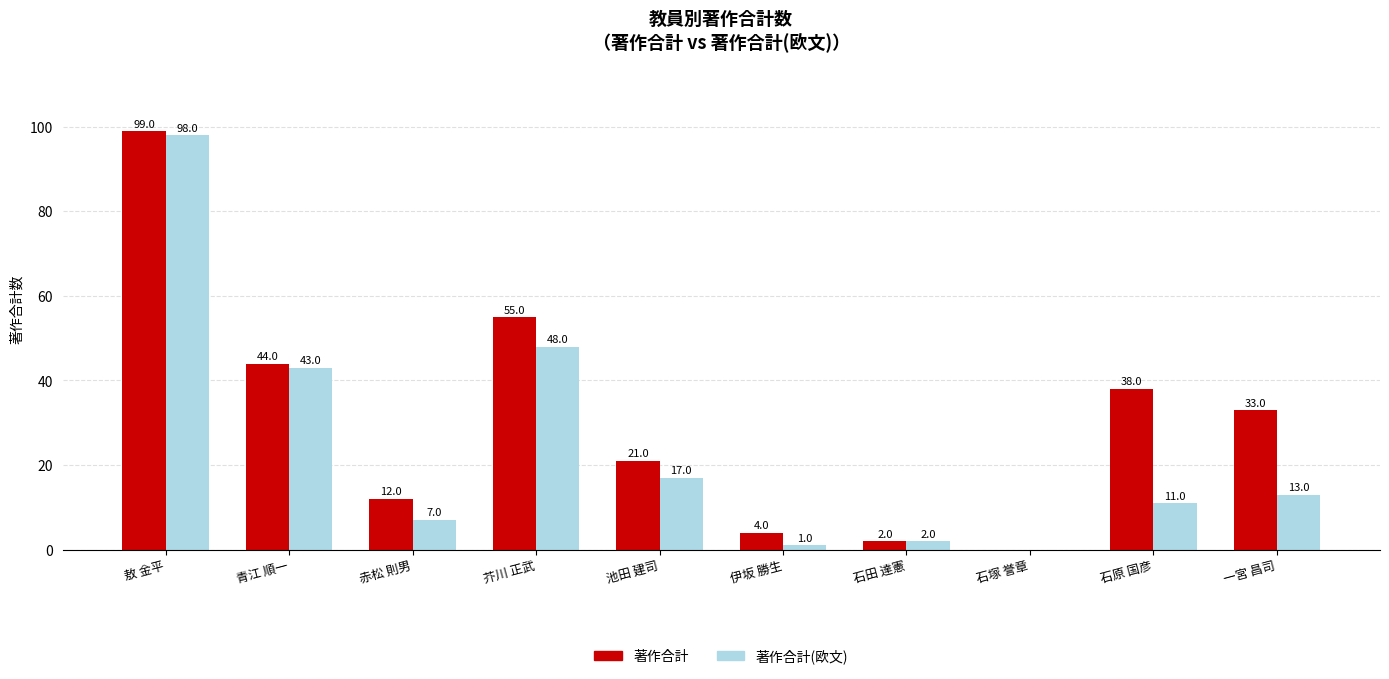

At which label is 著作合計(欧文) closest to 49?

芥川 正武